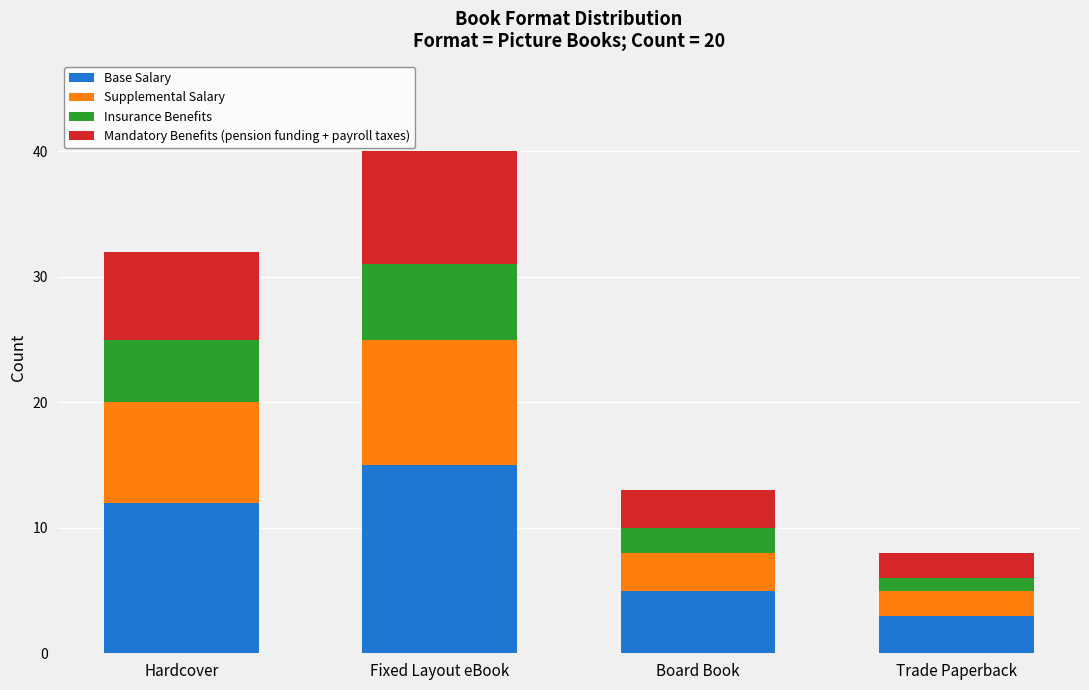

At which category is the sum across all series the highest?

Fixed Layout eBook